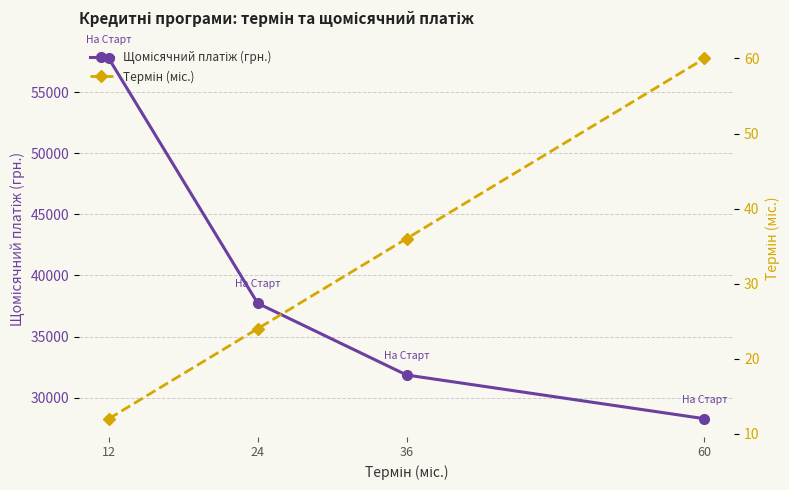

At which label does Щомісячний платіж (грн.) reach its peak?

12